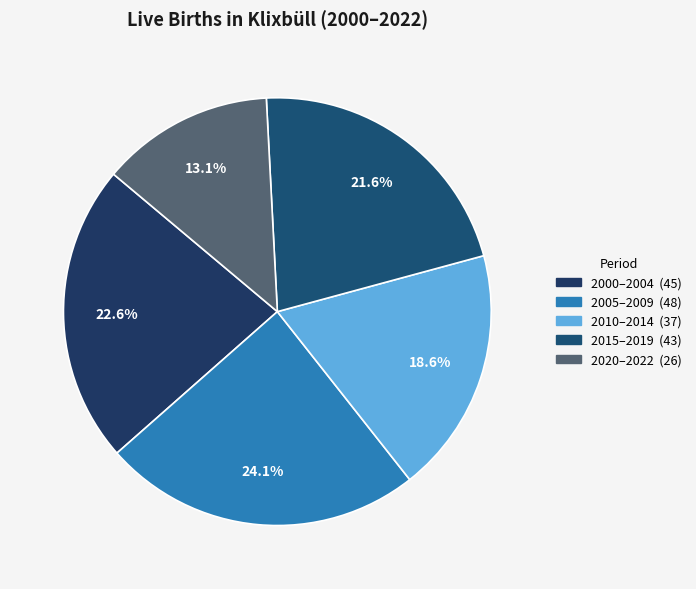

How many slices are in this pie chart?

5